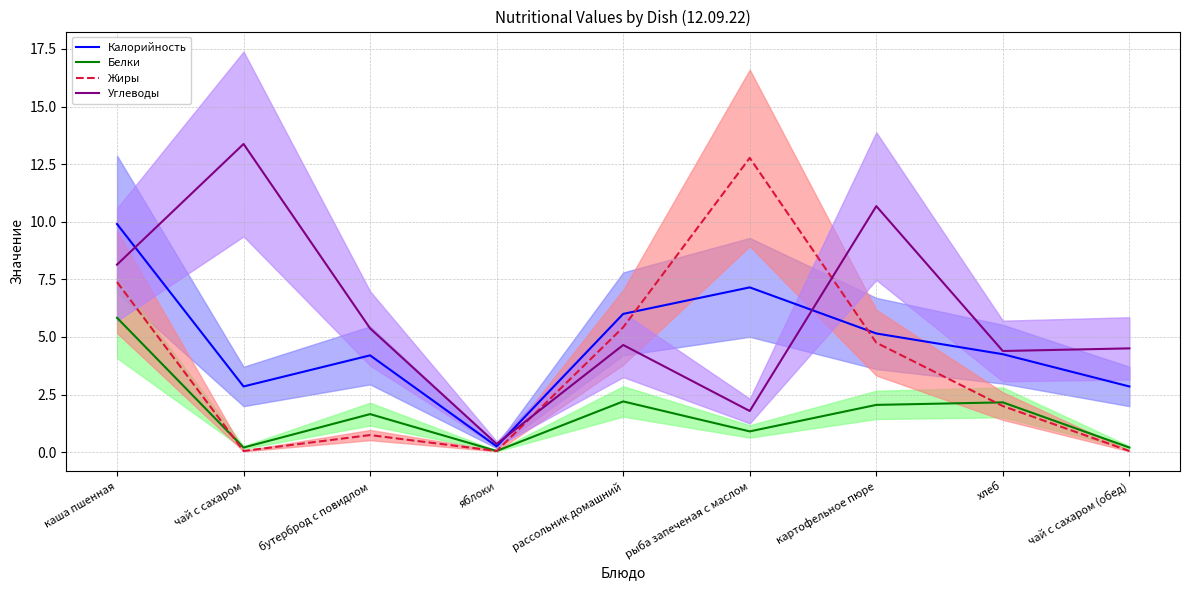

How many interior local valleys does the Жиры series have?

2